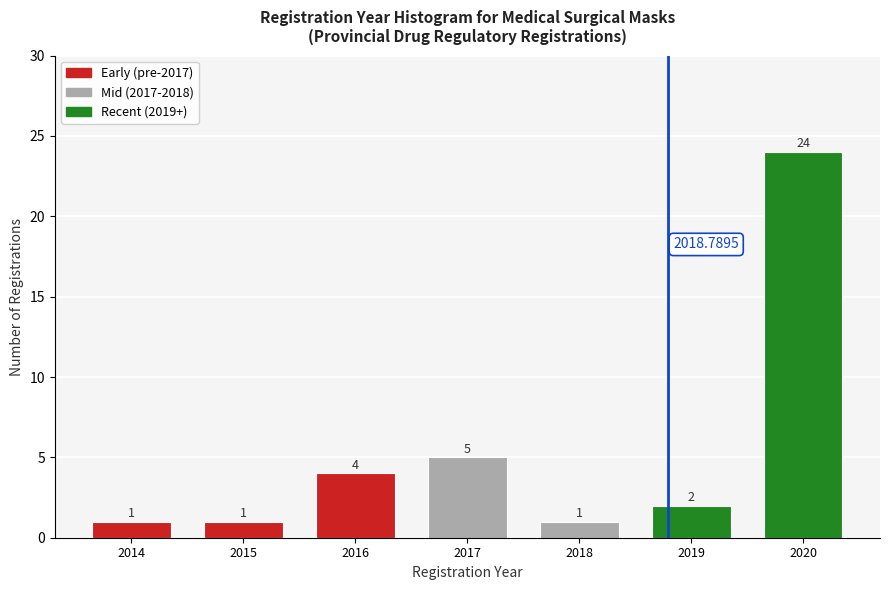

What is the change in value from 2017 to 2018?

-4